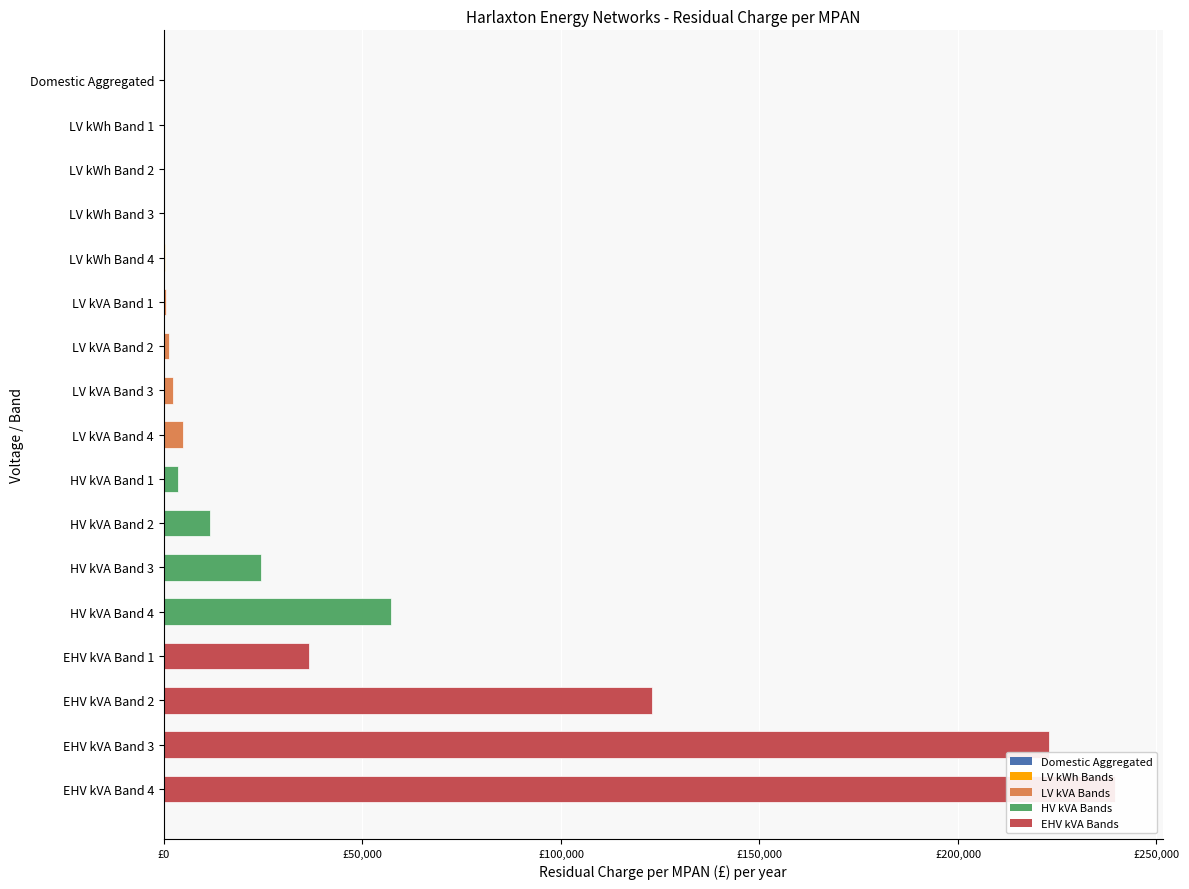

What position from the left is LV kVA Band 1?

6